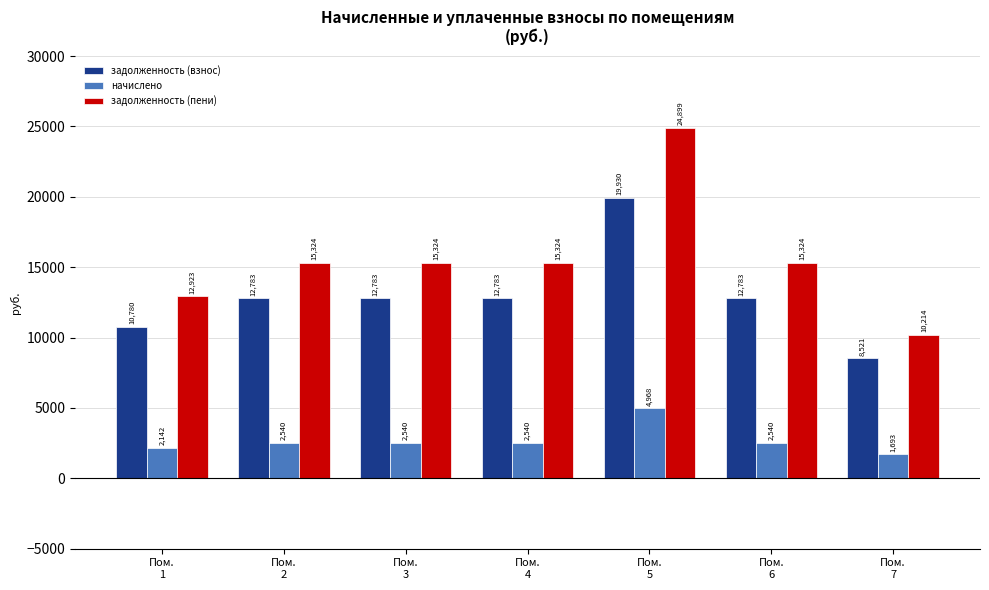

Rank the series by their average value, from highest to lowest.

задолженность (пени), задолженность (взнос), начислено